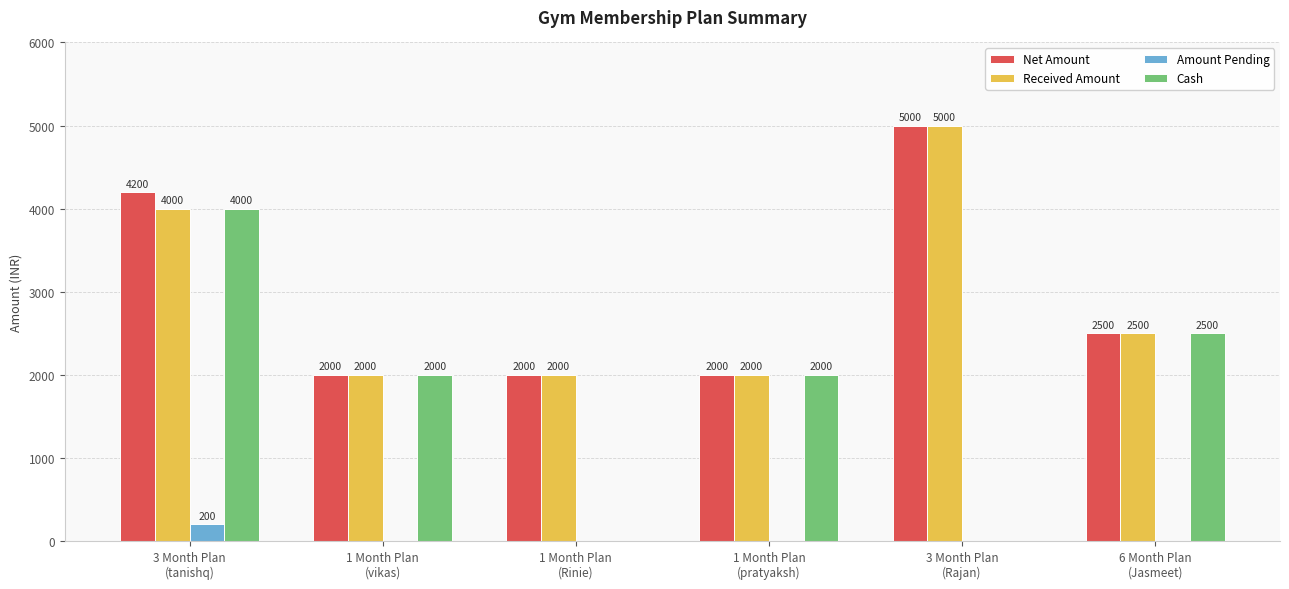

How many categories are shown in the chart?

6